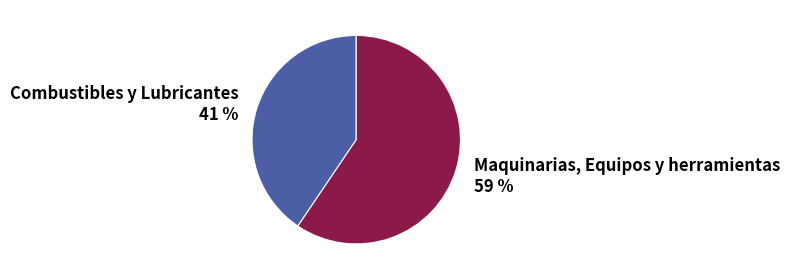

What percentage is the Combustibles y Lubricantes slice, to the nearest percent?

41%